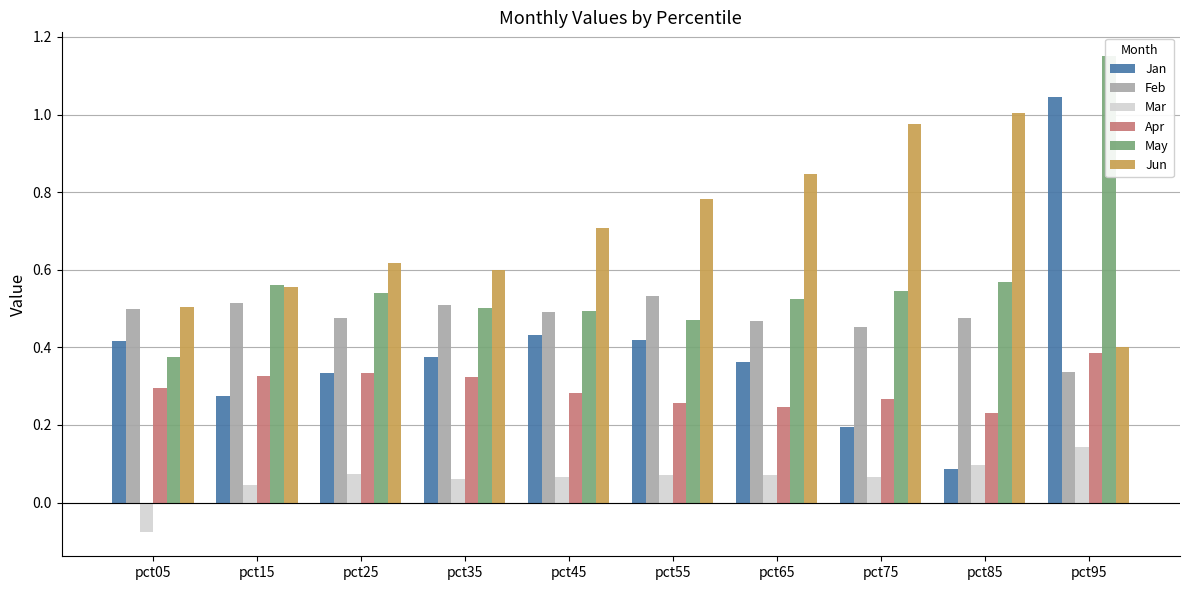

Reading right to left, transcribe all the data shown in this chart.

Jan: 1.0	0.1	0.2	0.4	0.4	0.4	0.4	0.3	0.3	0.4
Feb: 0.3	0.5	0.5	0.5	0.5	0.5	0.5	0.5	0.5	0.5
Mar: 0.1	0.1	0.1	0.1	0.1	0.1	0.1	0.1	0.0	-0.1
Apr: 0.4	0.2	0.3	0.2	0.3	0.3	0.3	0.3	0.3	0.3
May: 1.2	0.6	0.5	0.5	0.5	0.5	0.5	0.5	0.6	0.4
Jun: 0.4	1.0	1.0	0.8	0.8	0.7	0.6	0.6	0.6	0.5